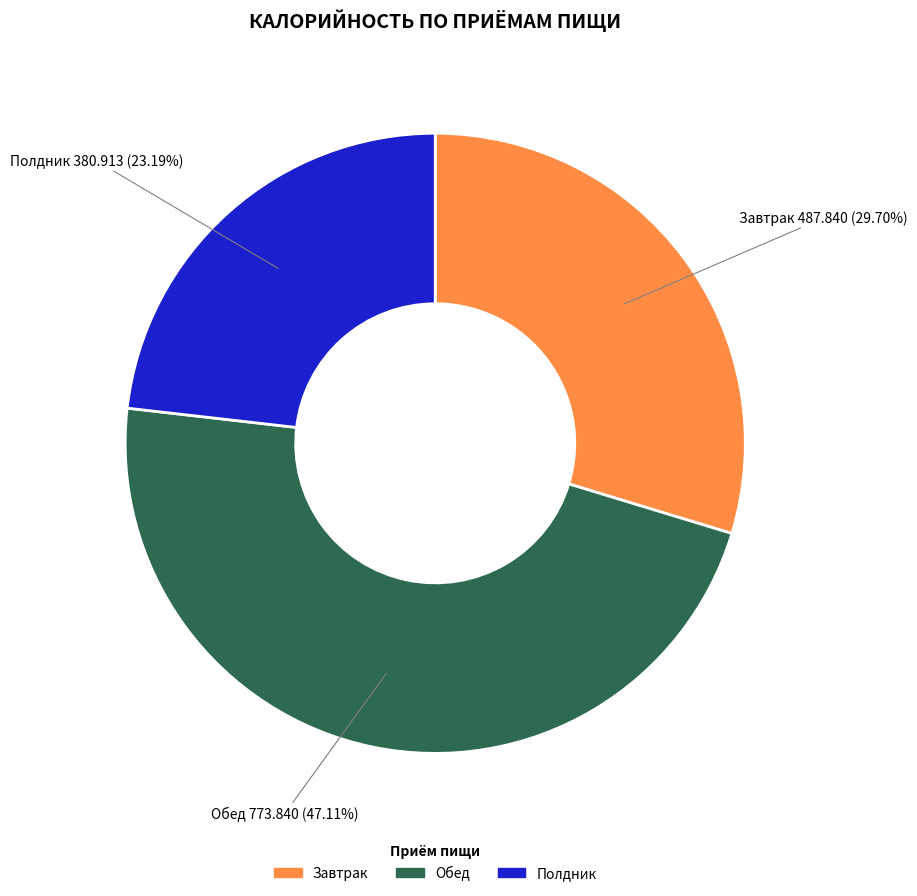

Approximately how many times larger is the value at Обед compared to Полдник?

2.0